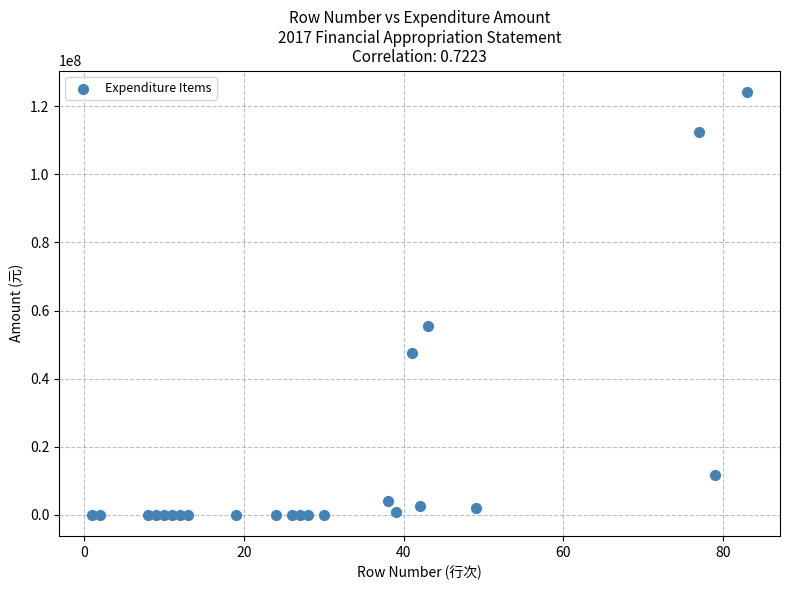

What is the range of X values (max minus min)?

82.0